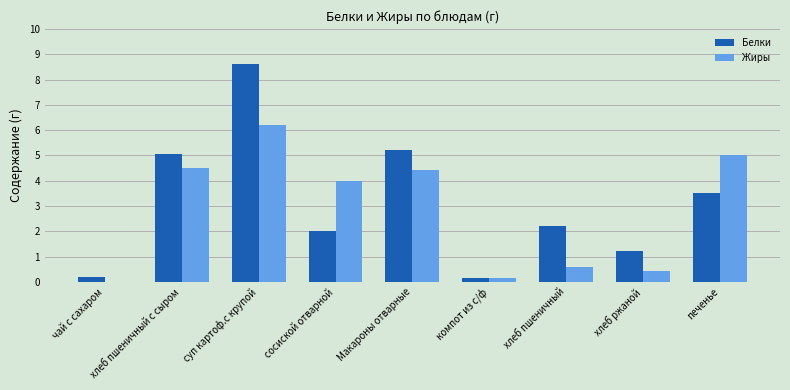

What is the approximate value of Белки at суп картоф.с крупой?

8.6